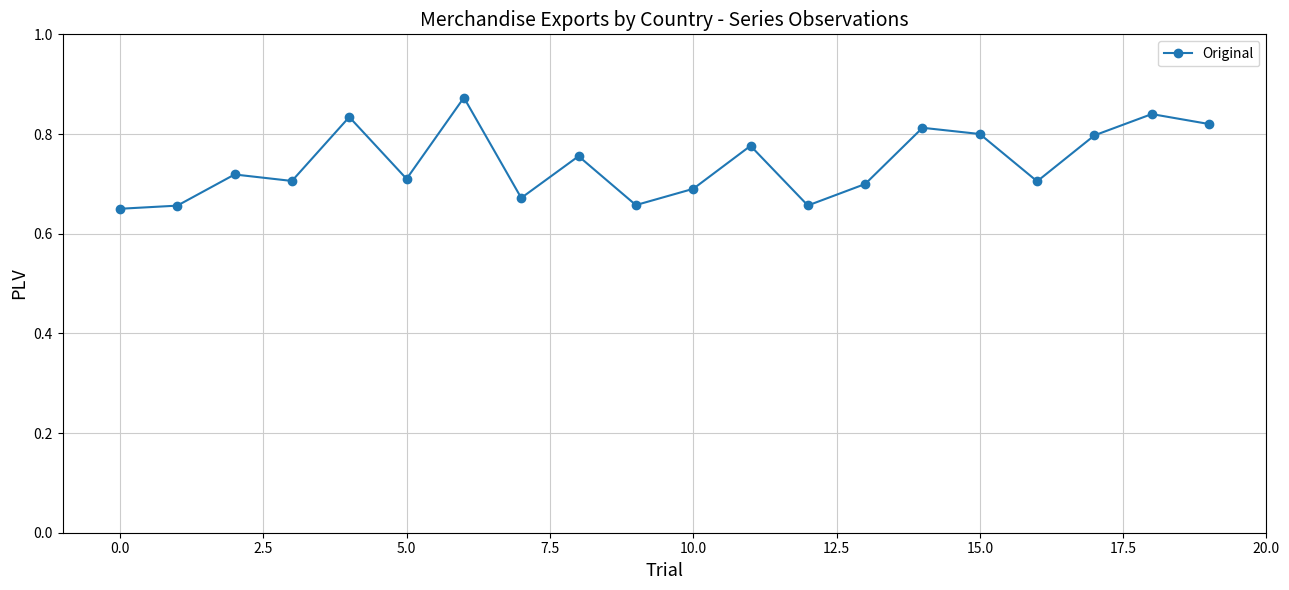

What is the sum of all values?

14.8